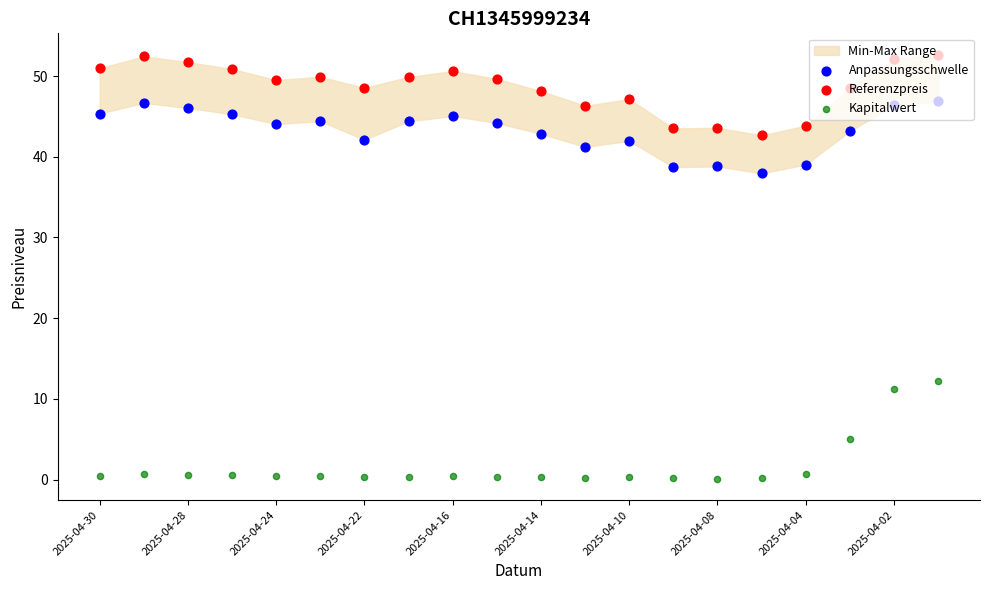

At how many categories does at least one series exceed 23?

20